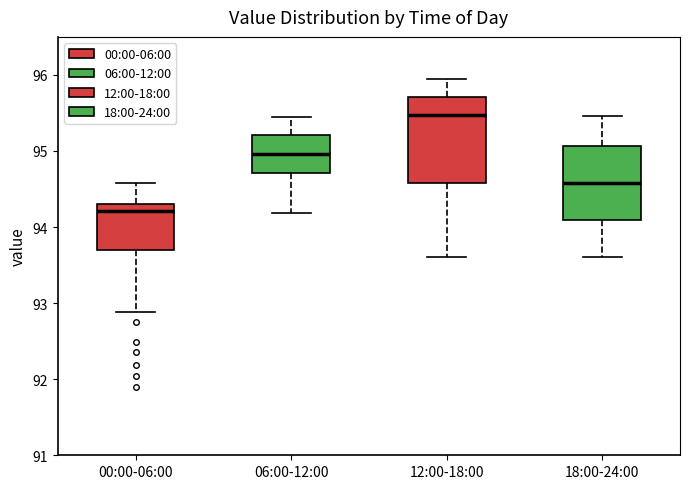

Which box has the lowest median line?

00:00-06:00